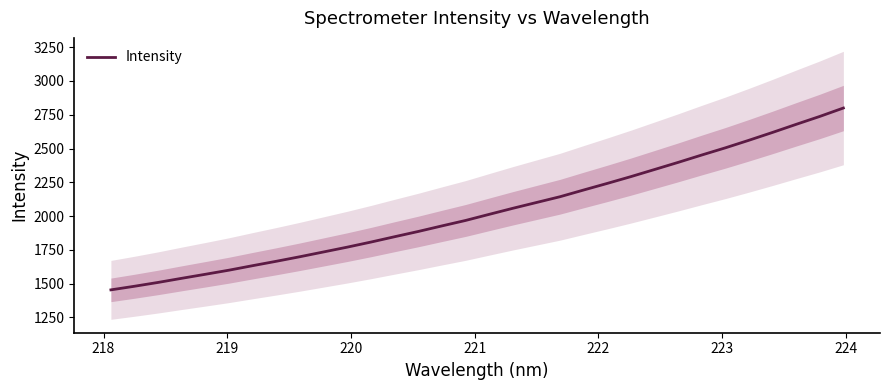

Reading right to left, extract all data points from this chart.

2799.9	2737.7	2679.1	2619.4	2561.3	2505.2	2452.0	2397.5	2344.7	2292.1	2241.9	2193.0	2143.3	2100.4	2057.5	2012.8	1967.5	1927.2	1886.0	1847.2	1807.7	1770.1	1734.7	1699.3	1665.5	1633.0	1599.7	1569.2	1539.4	1508.8	1480.5	1453.6